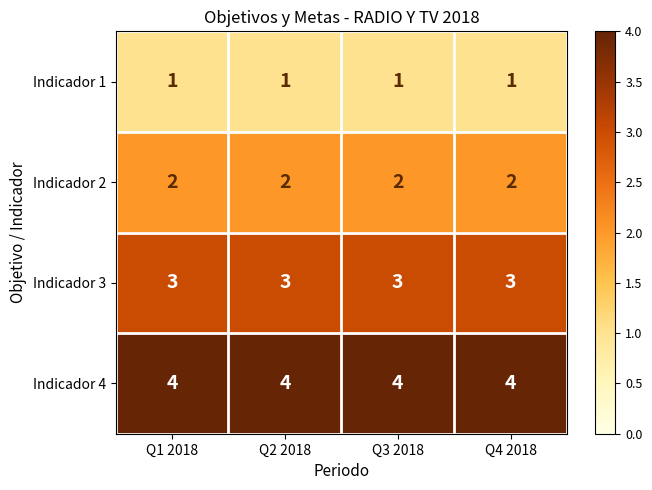

What is the total value across all series at Q2 2018?

10